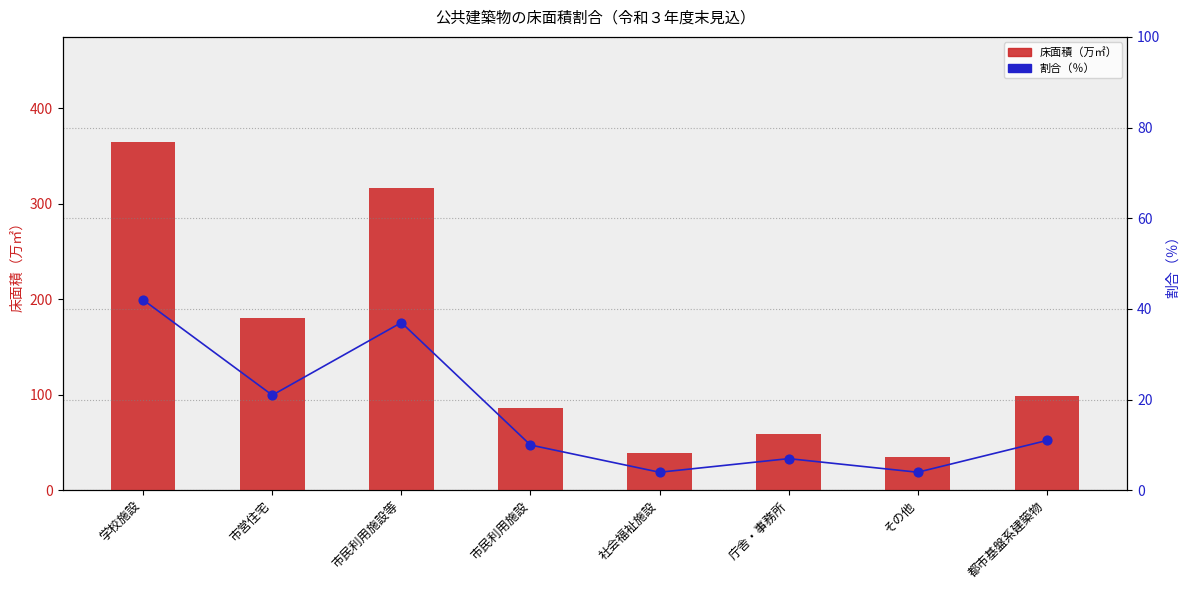

Which series has the largest total across all categories?

床面積（万㎡）